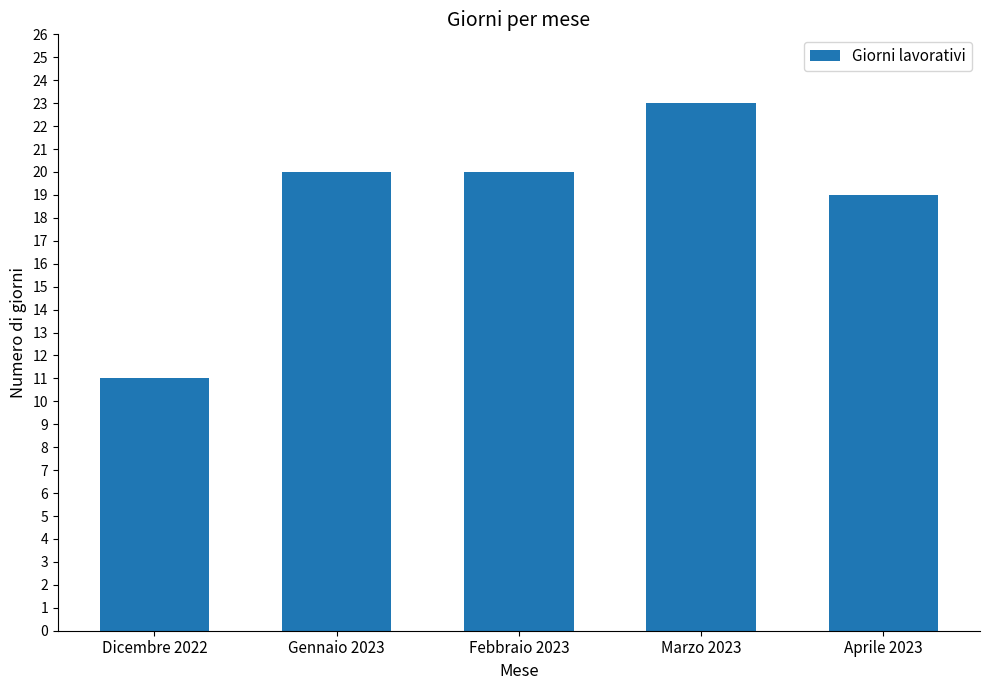

What is the approximate value at Marzo 2023, to the nearest 10?

20